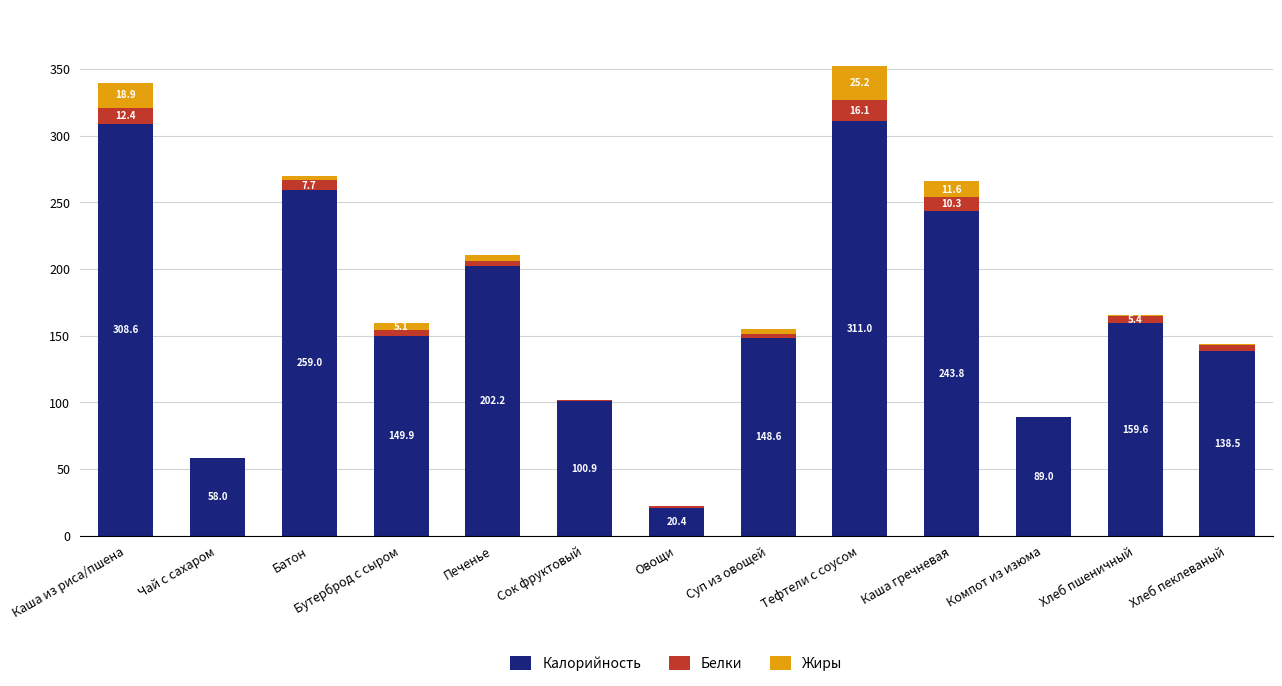

Are the bars grouped side by side (vs. stacked)?

No